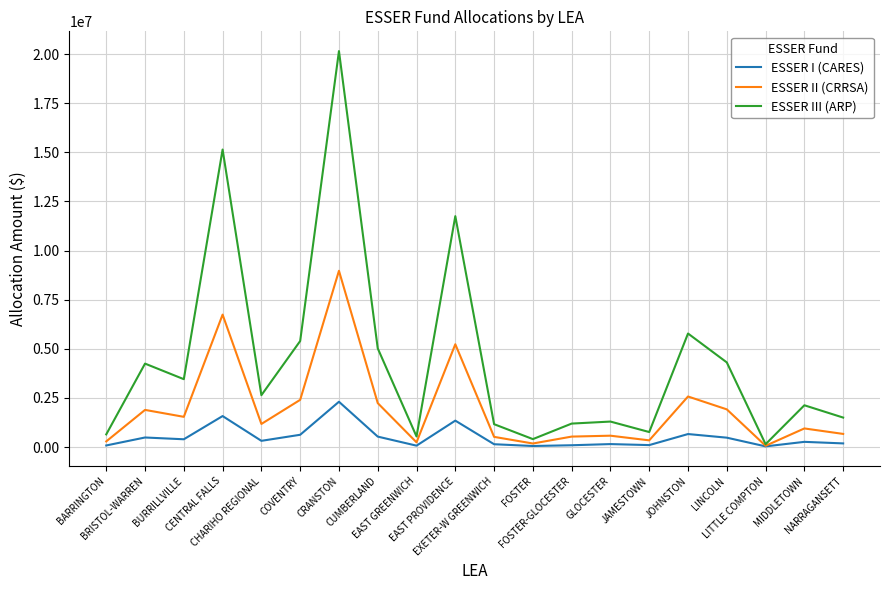

Which series has the widest spread of values?

ESSER III (ARP)